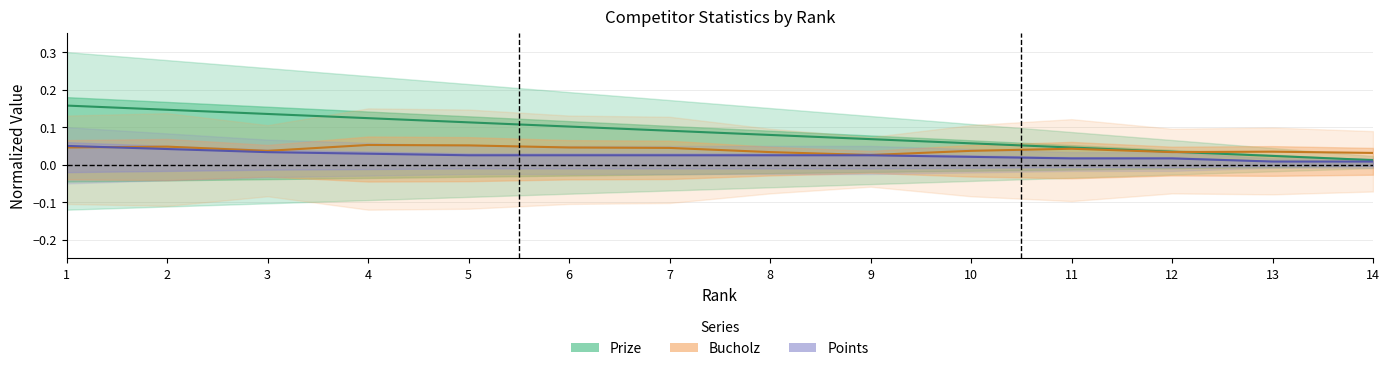

True or false: Prize has more than 1 interior local peaks.

False